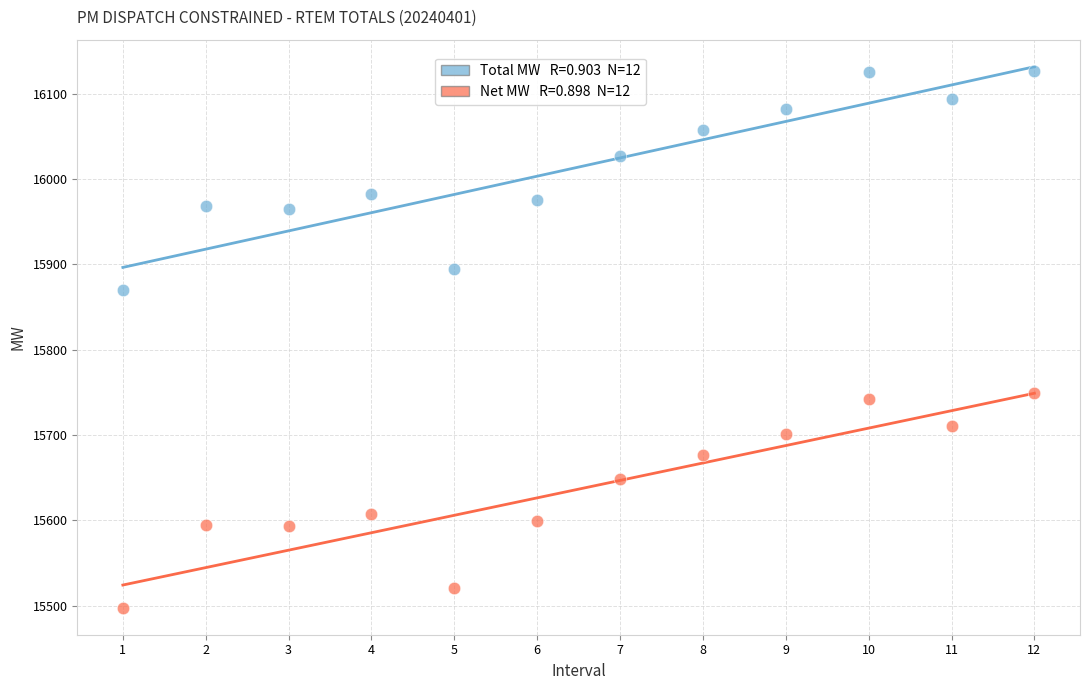

Across all data points, what is the range of X values (max minus min)?

11.0